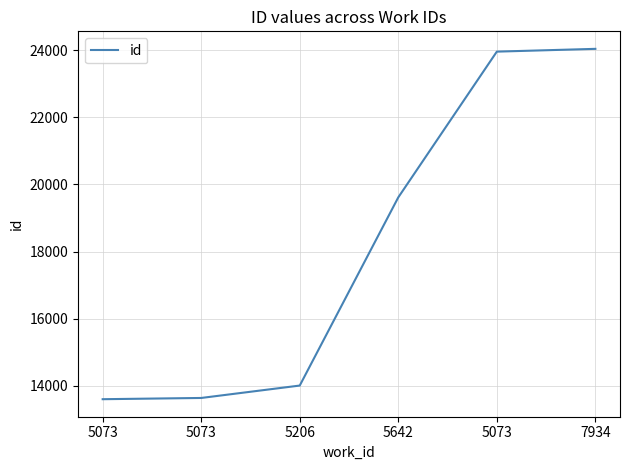

Reading left to right, extract all data points from this chart.

13598	13635	14005	19616	23961	24044